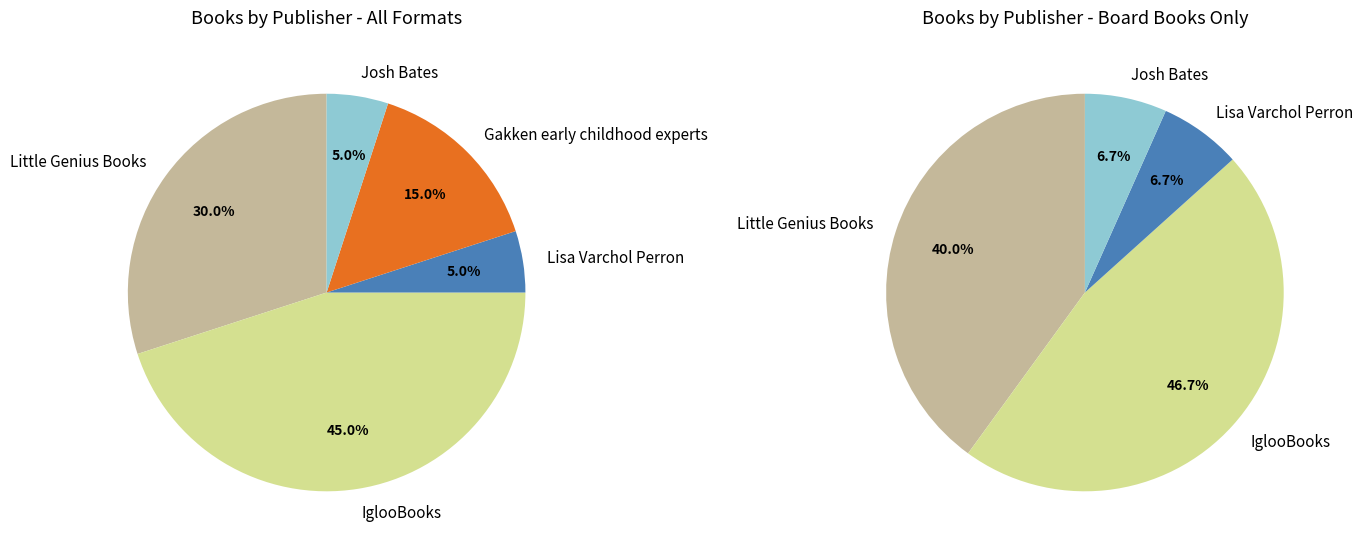

To the nearest percent, what is the difference between the Little Genius Books and Gakken early childhood experts slice percentages?

15%